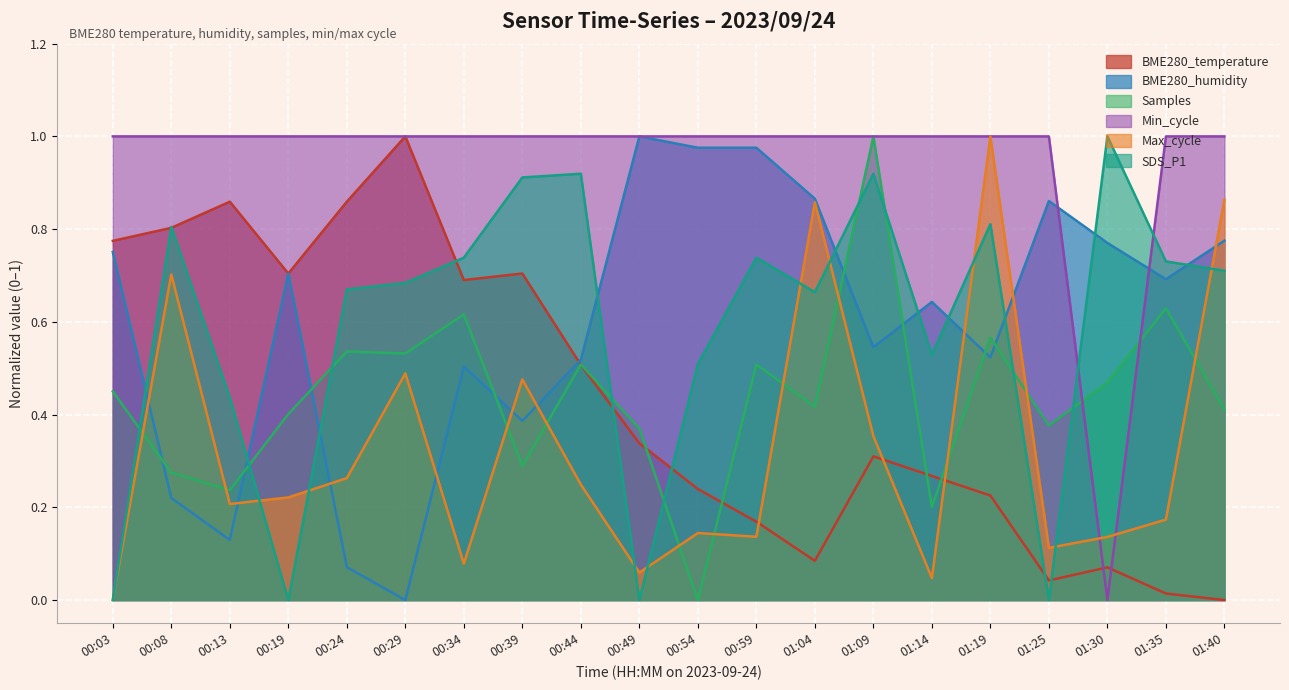

What is the difference between the highest and lowest values at 00:49?

1.0